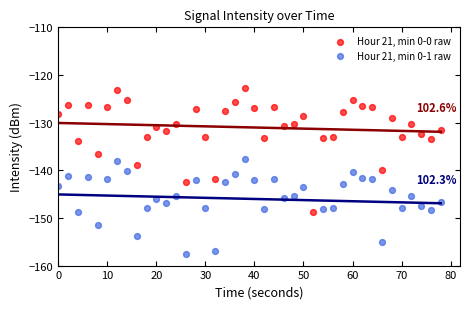

Which series contains the highest Y value?

Hour 21, min 0-0 raw